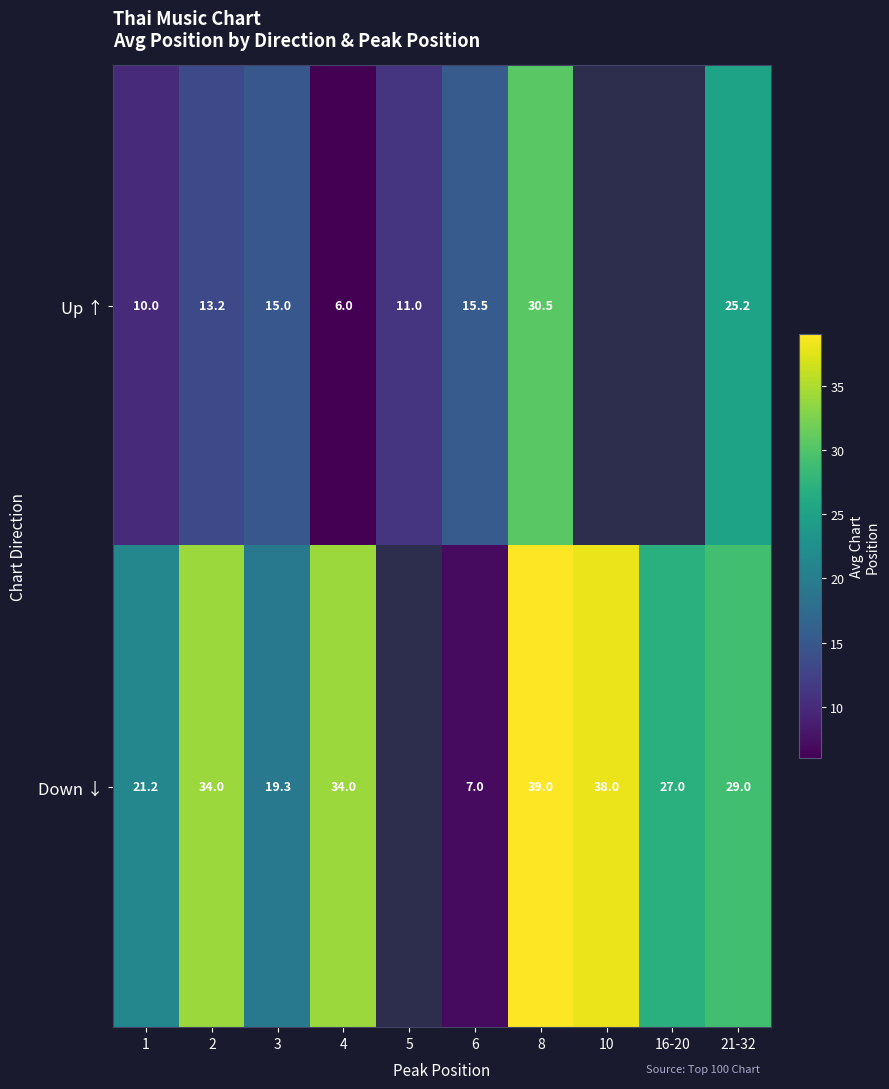

Is it true that Down ↓ equals 21.2 at 1?

True